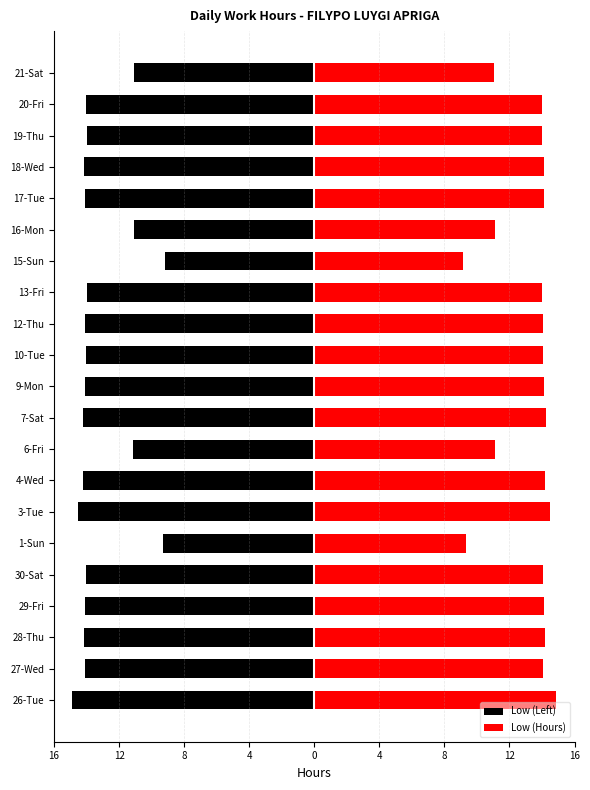

What is the average value of the Low (Left) series?

-13.3